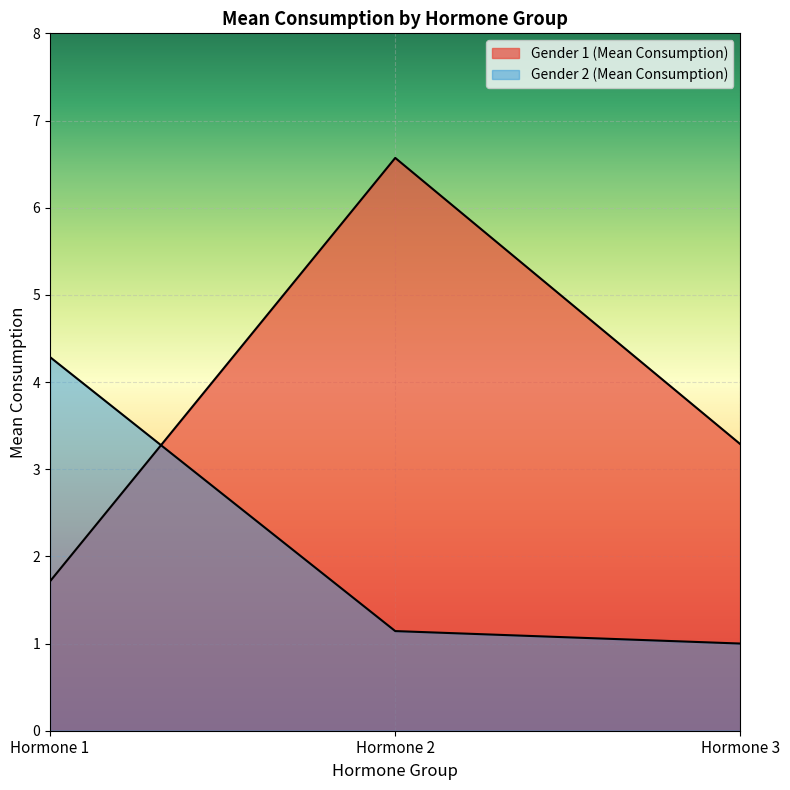

Reading left to right, extract all data points from this chart.

Gender 1 (Mean Consumption): 1.7	6.6	3.3
Gender 2 (Mean Consumption): 4.3	1.1	1.0